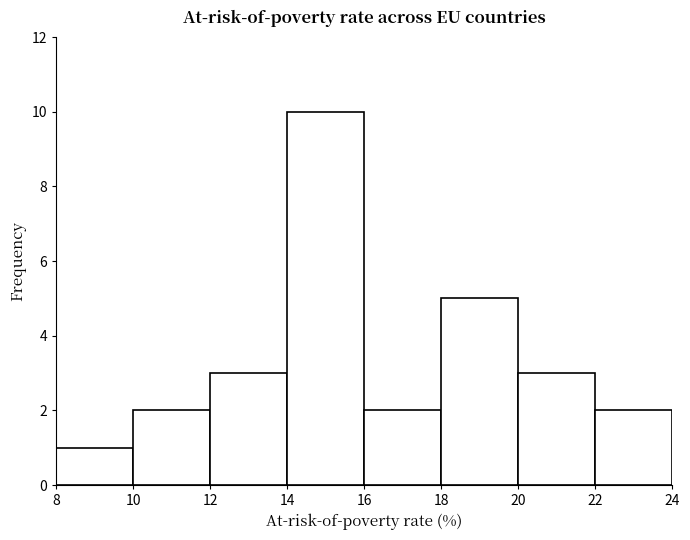

Reading left to right, transcribe this chart: for each bar, give the range it covers on the x-axis and its height. The values are not printed on the chart, so give them approximately, as read against the axis.

8 to 10: 1
10 to 12: 2
12 to 14: 3
14 to 16: 10
16 to 18: 2
18 to 20: 5
20 to 22: 3
22 to 24: 2